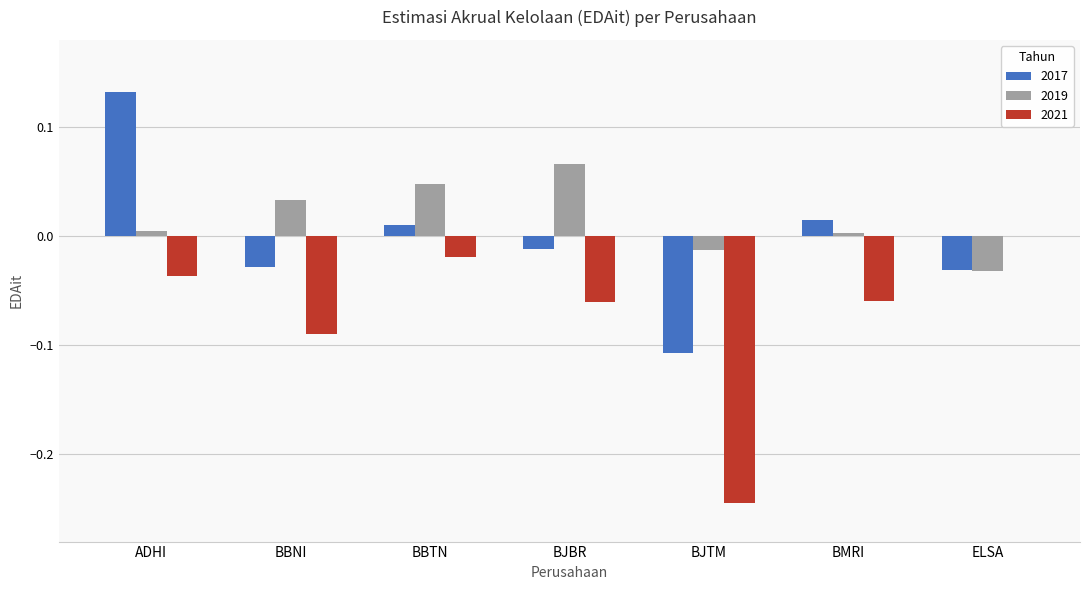

Which label corresponds to the largest value in the chart?

ADHI